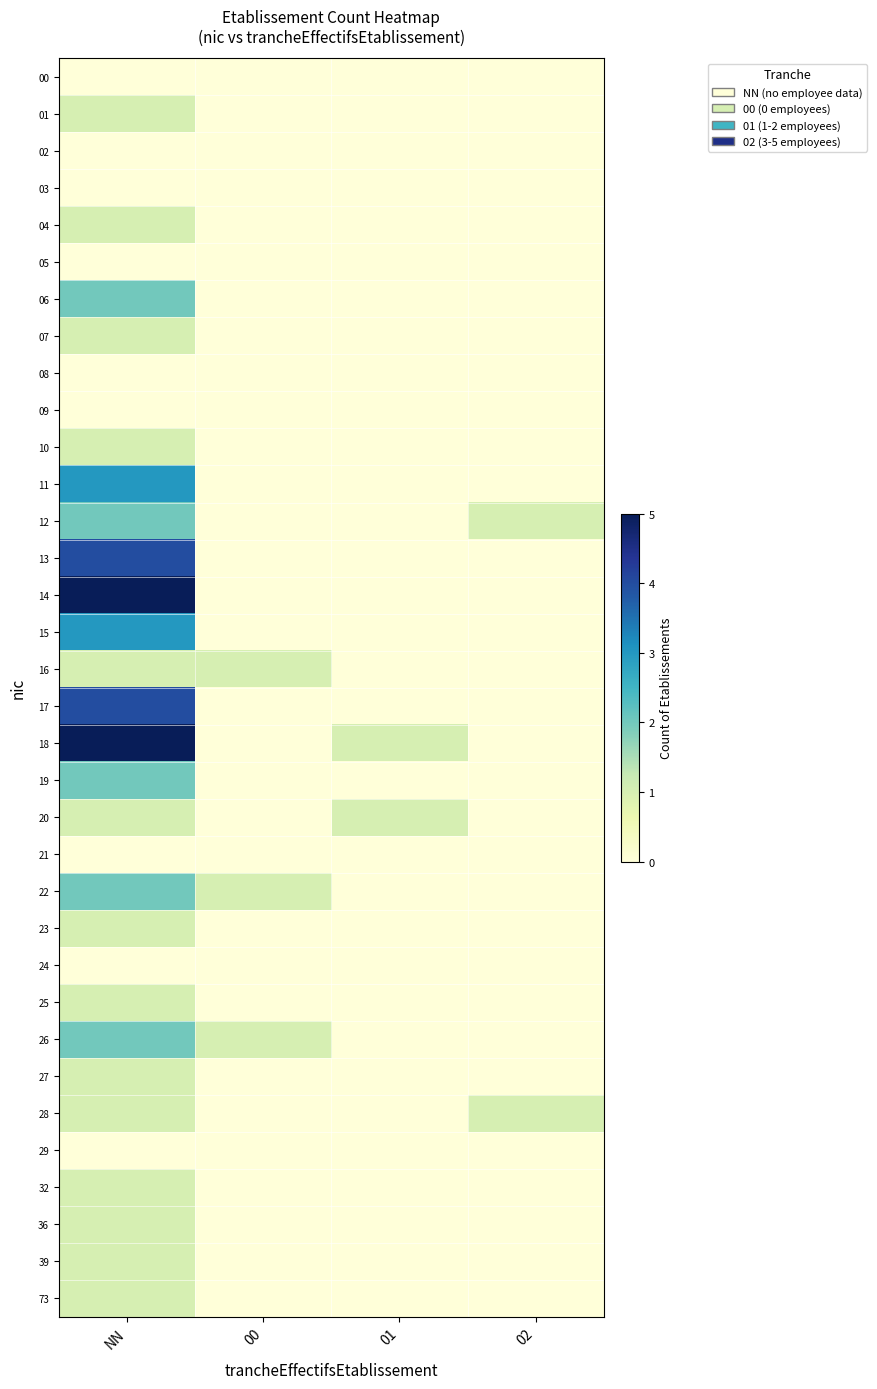

At how many categories does at least one series exceed 1?

1